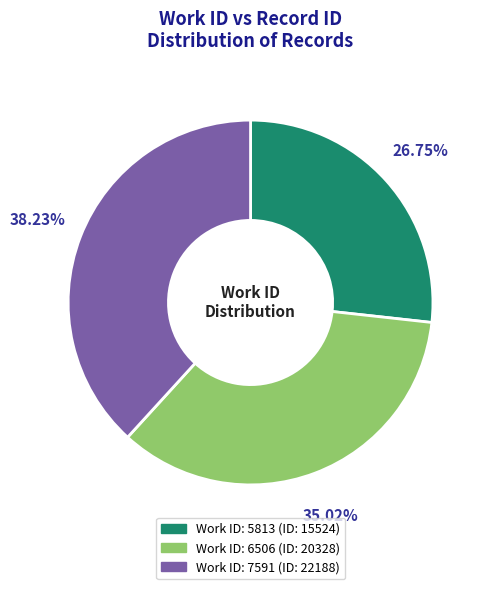

Is there any slice that represents more than half of the pie?

No